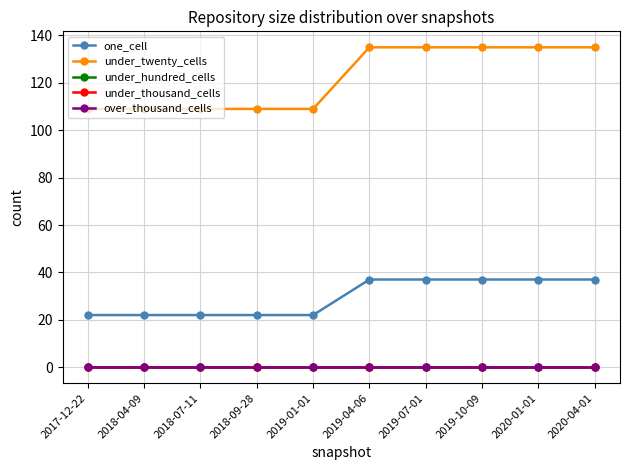

Does the chart have visible grid lines?

Yes